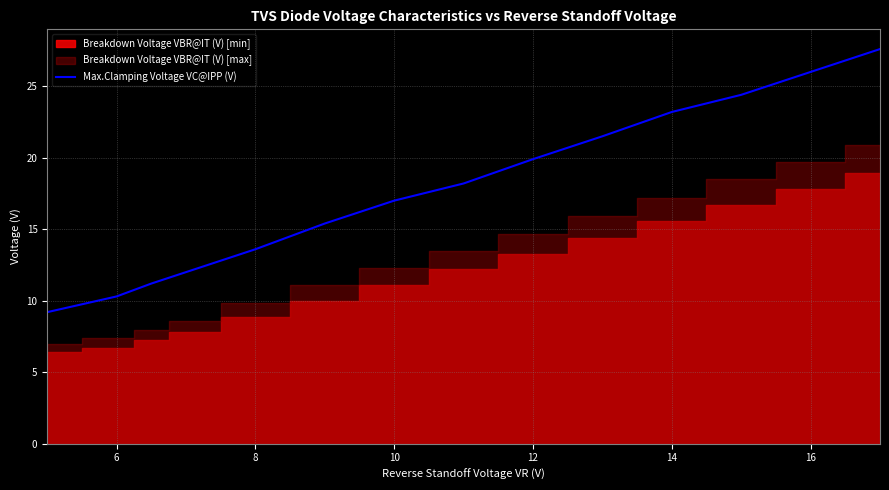

The value of Max.Clamping Voltage VC@IPP (V) at 6 is 14.5. True or false?

False